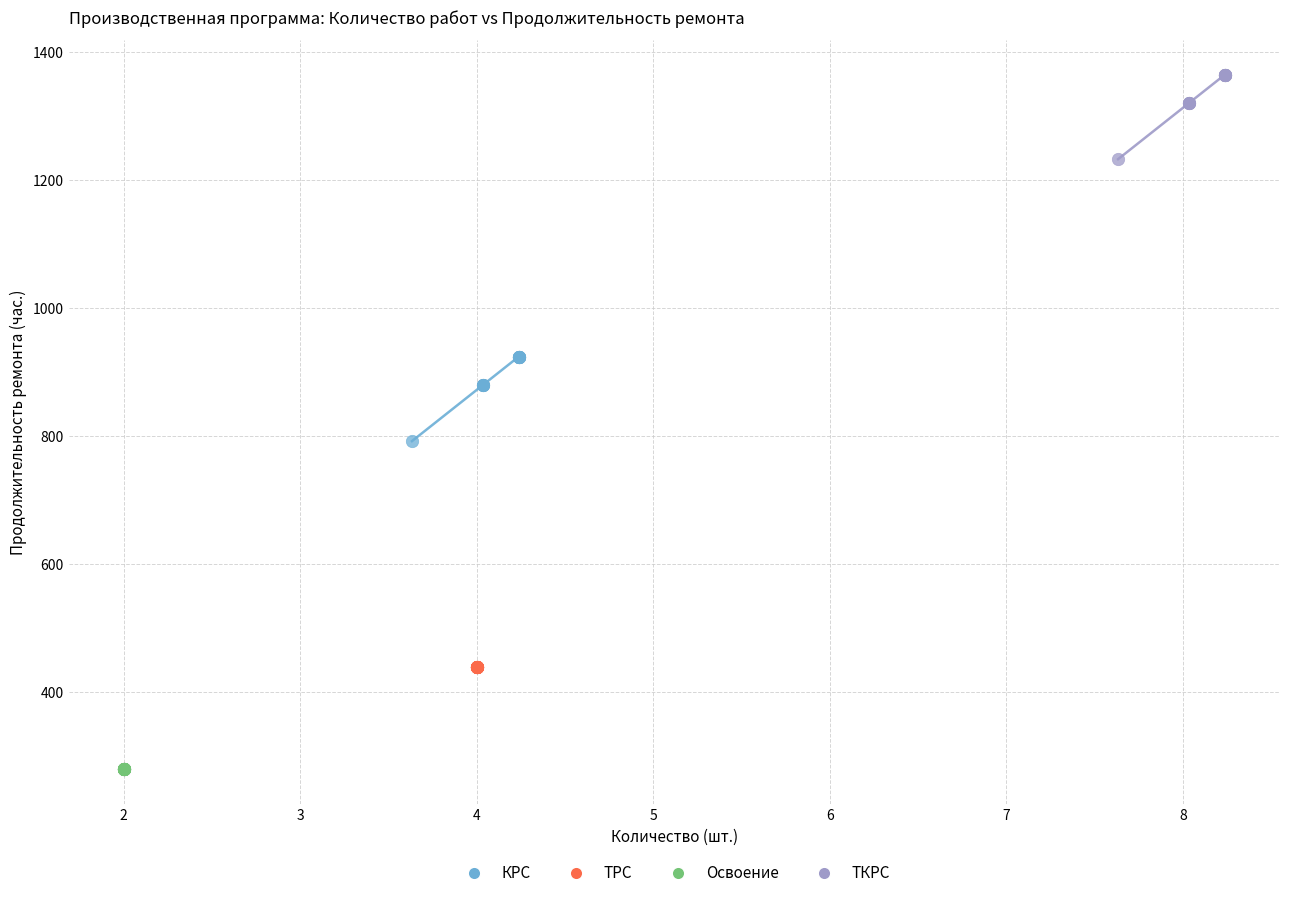

Which series reaches the minimum Y coordinate?

Освоение